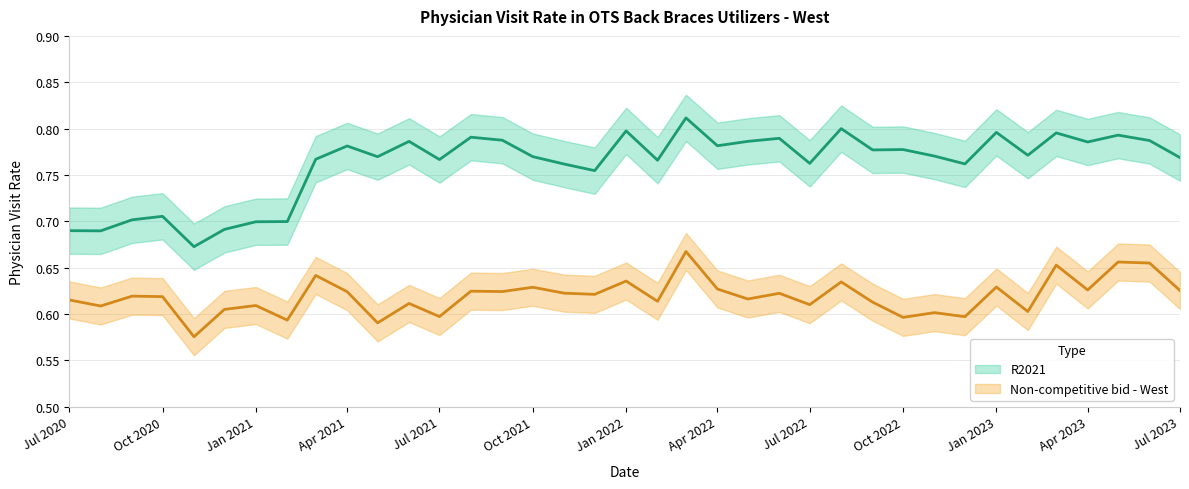

What is the maximum value for Non-competitive bid - West?

0.7